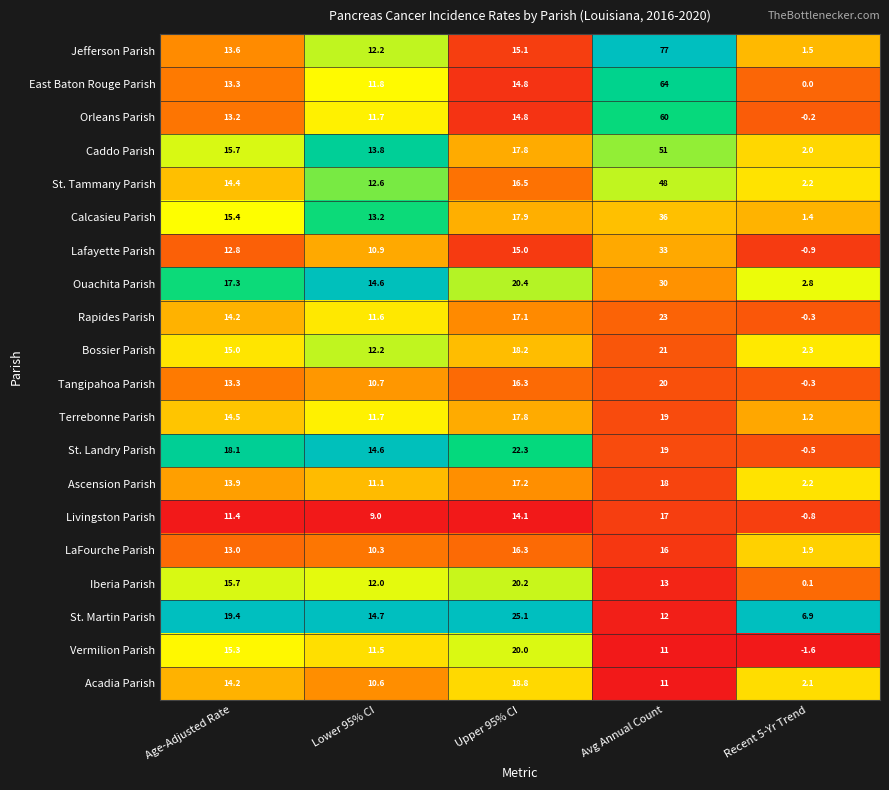

What is the spread (max minus min) of values at Age-Adjusted Rate?

8.0